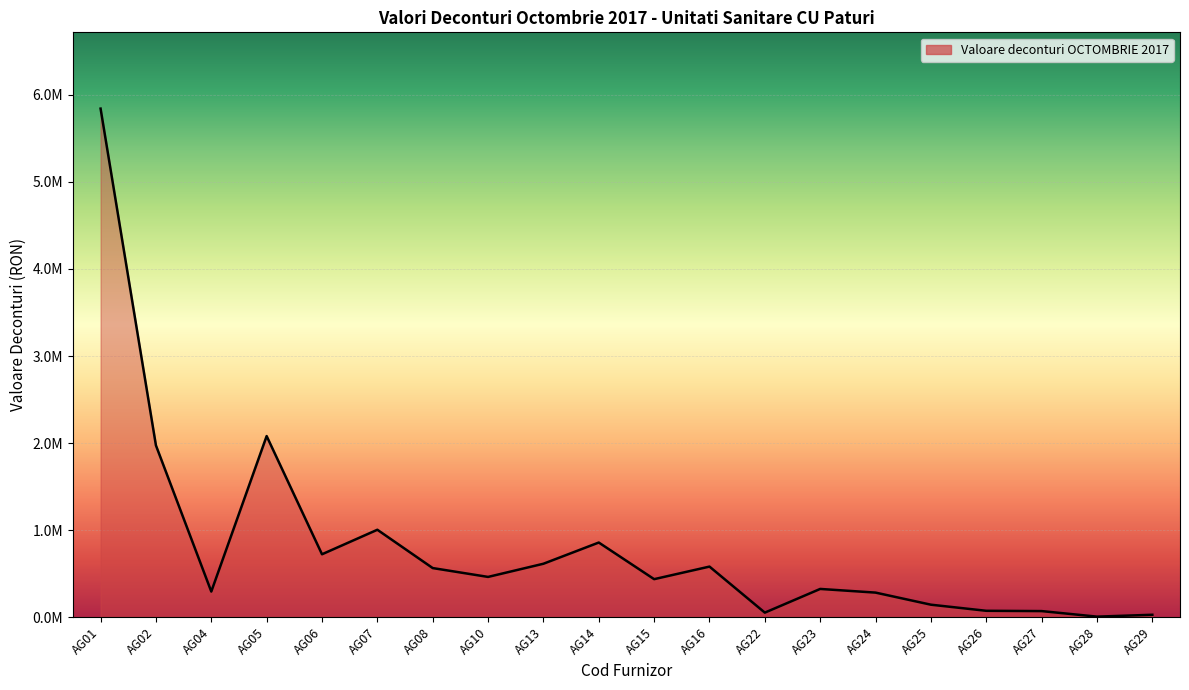

What is the sum of all values?

16406306.4